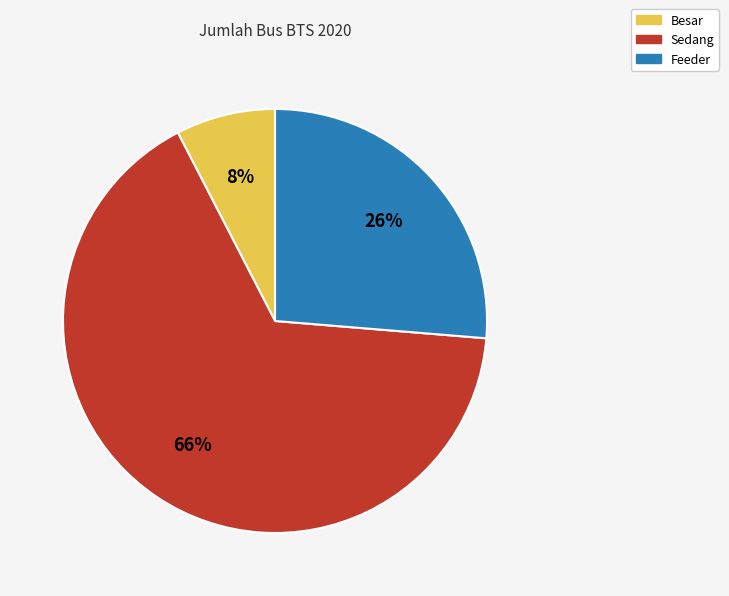

The Besar slice represents 1% of the pie. True or false?

False